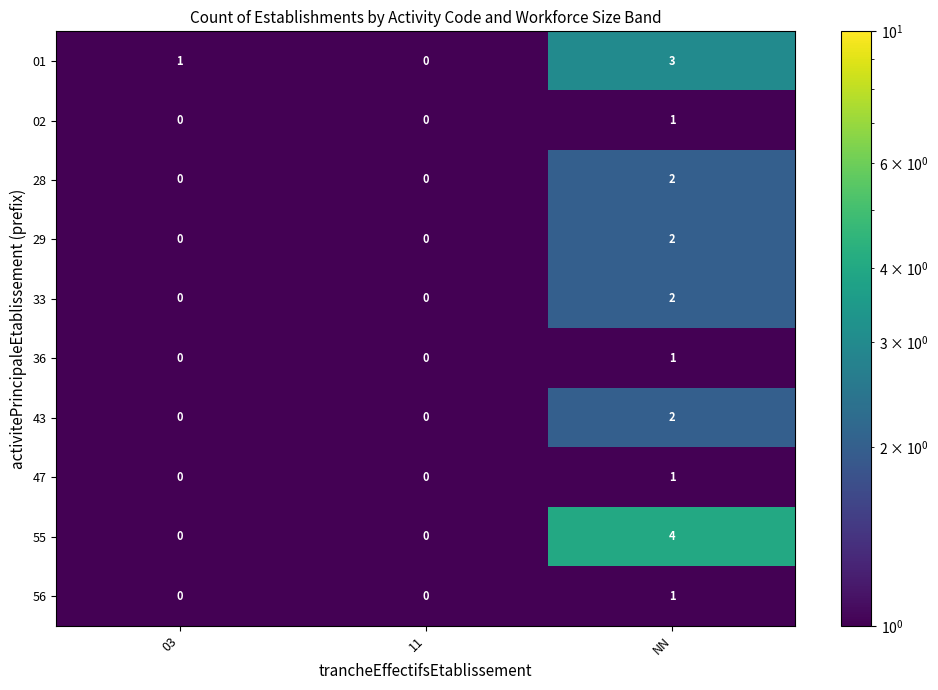

Is the value of 29 at NN greater than the value of 55 at 03?

Yes